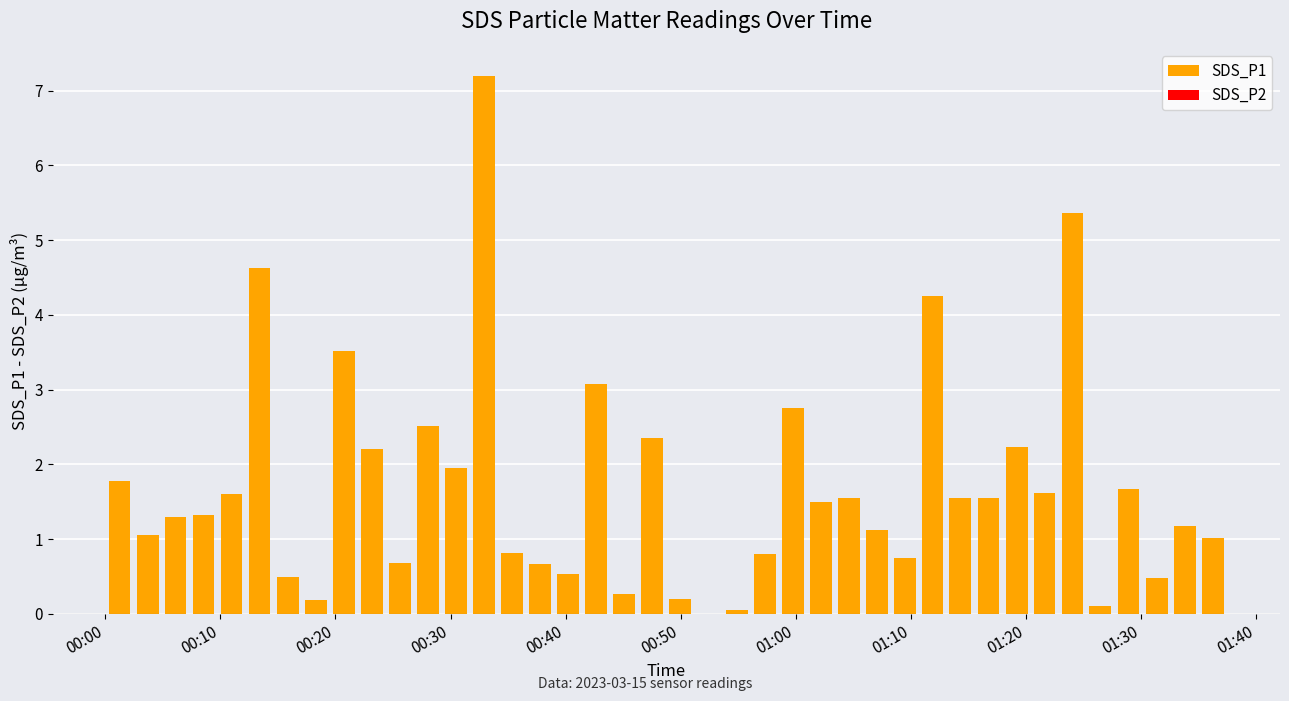

What is the maximum value shown in the chart?

7.2